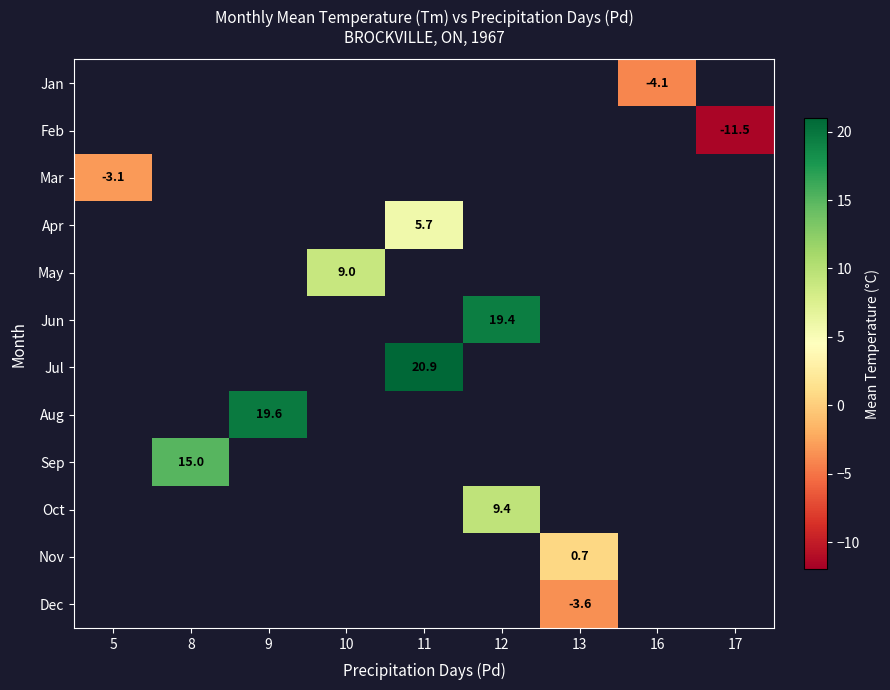

The value of Nov at 13 is 0.3. True or false?

False